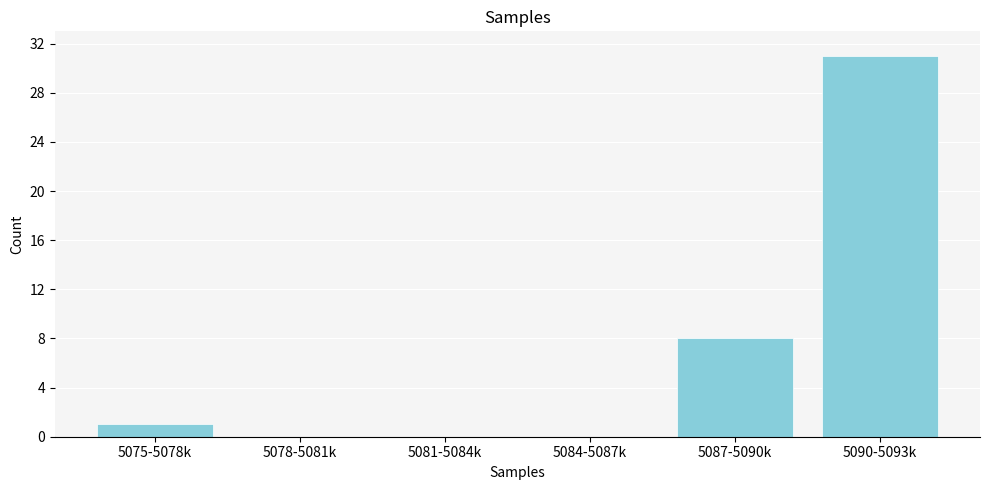

Reading left to right, extract all data points from this chart.

5075-5078k=1	5078-5081k=0	5081-5084k=0	5084-5087k=0	5087-5090k=8	5090-5093k=31